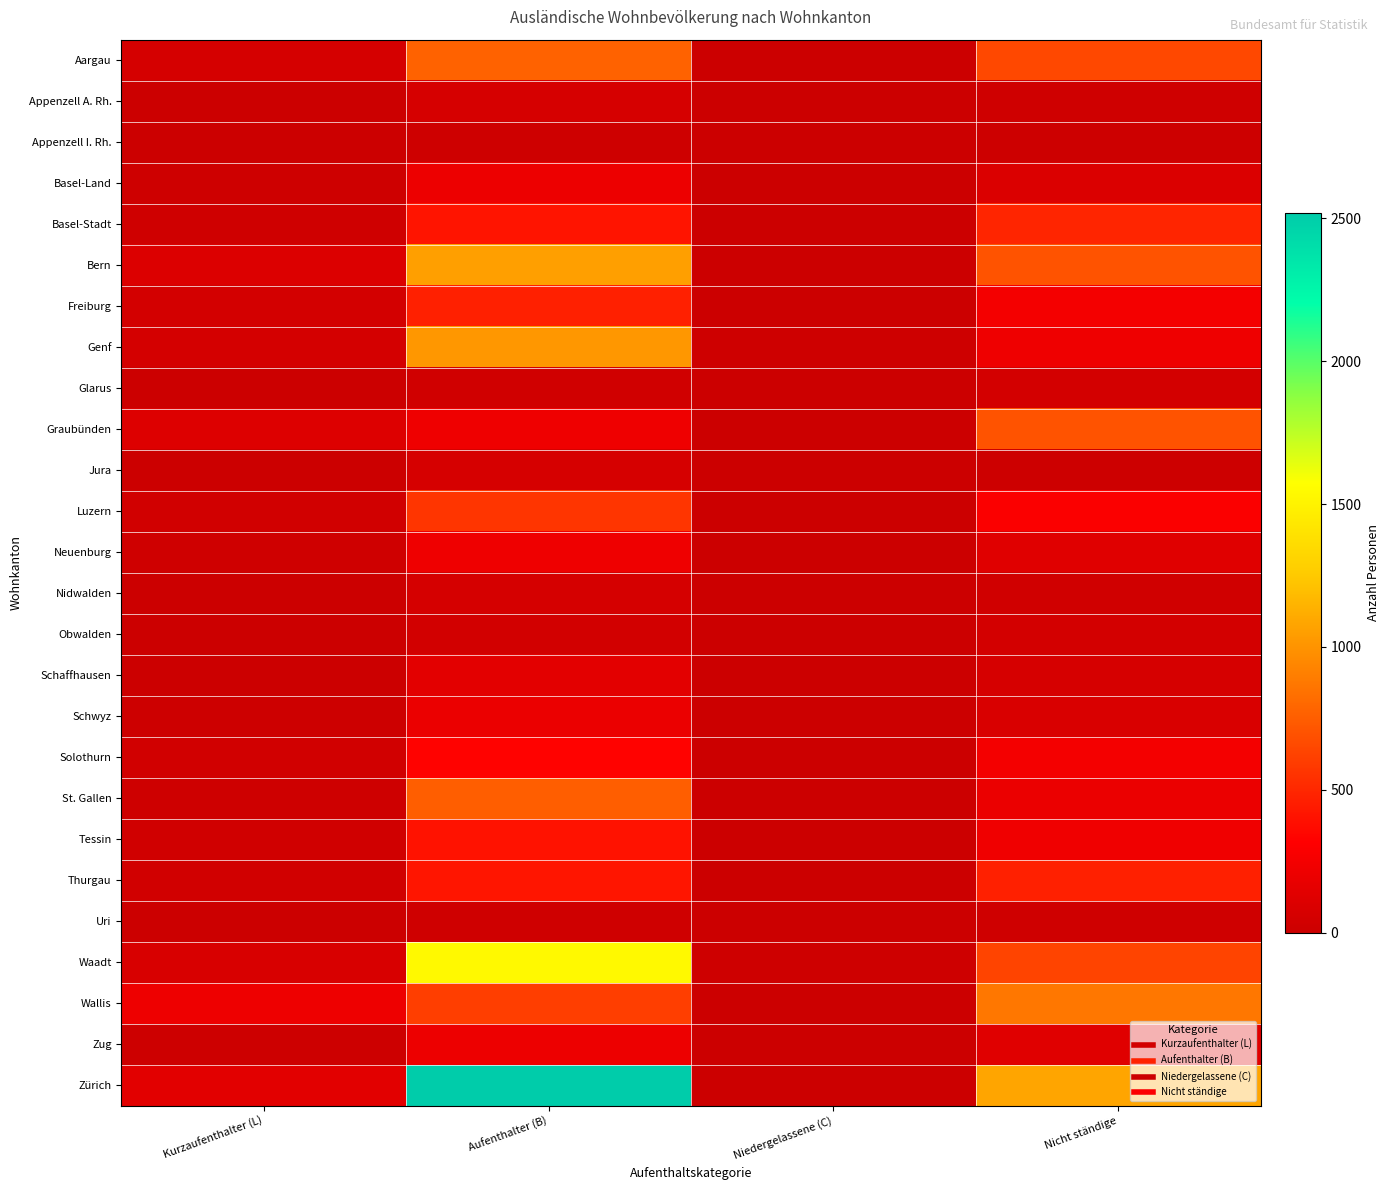

Which label corresponds to the smallest value in the chart?

Niedergelassene (C)